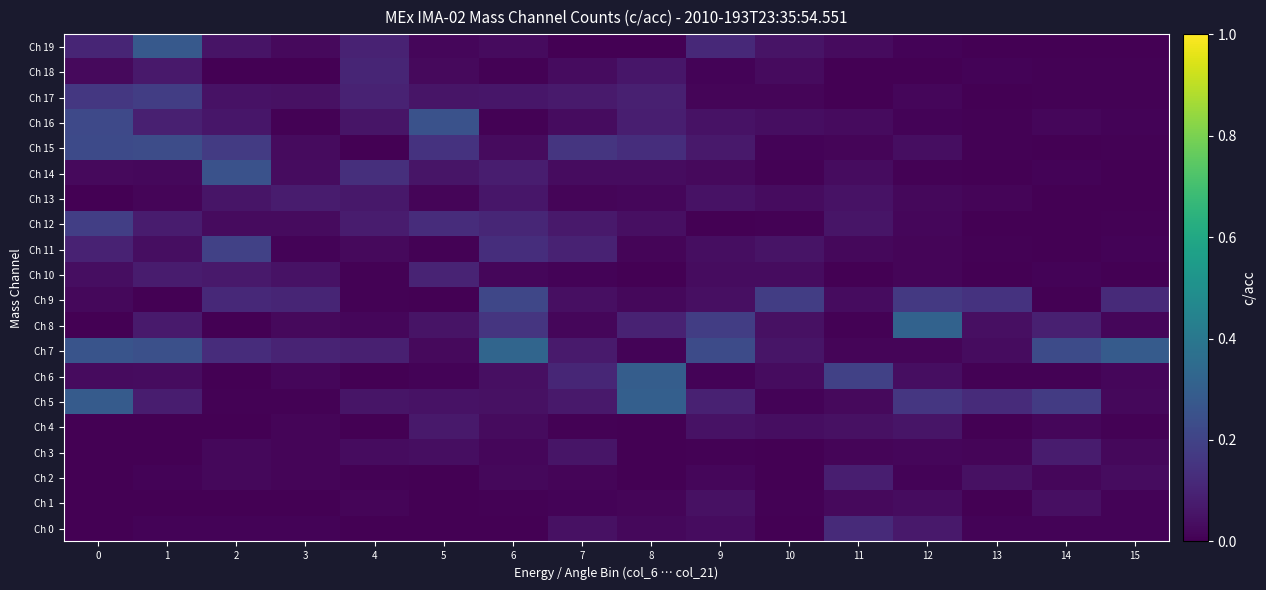

What is the total value across all series at 12?

1.0